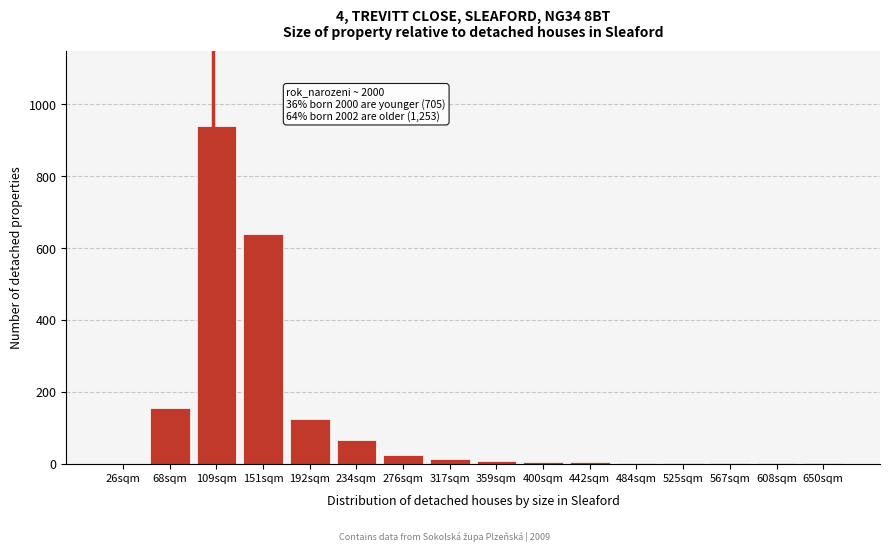

Which label corresponds to the largest value in the chart?

109sqm